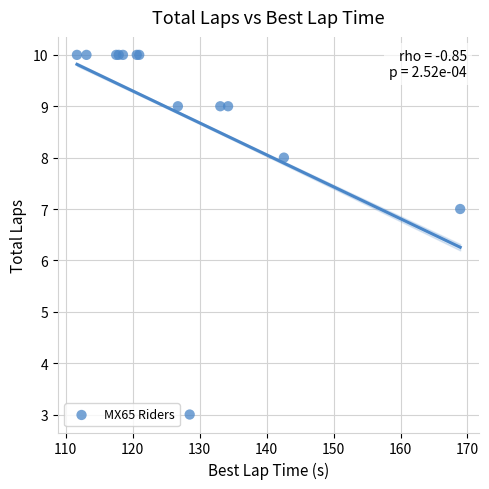

What Y value in the scatter plot is closest to 6?

7